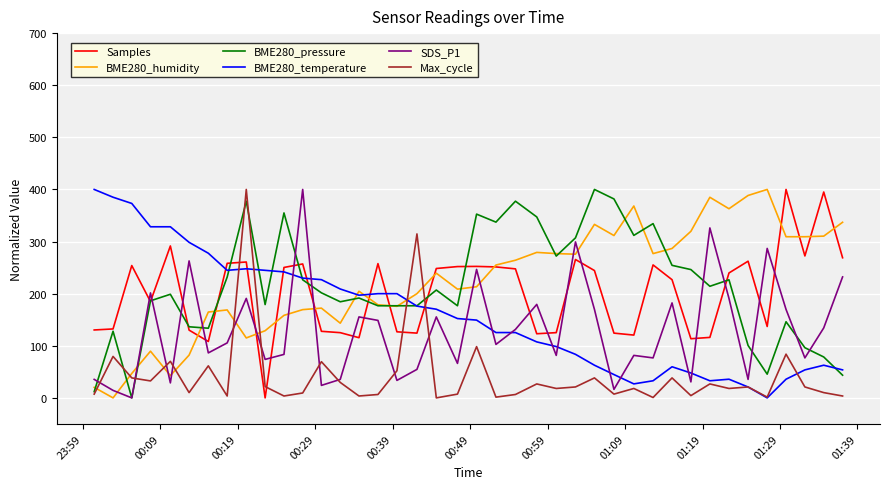

What are all the series names shown in the legend?

Samples, BME280_humidity, BME280_pressure, BME280_temperature, SDS_P1, Max_cycle